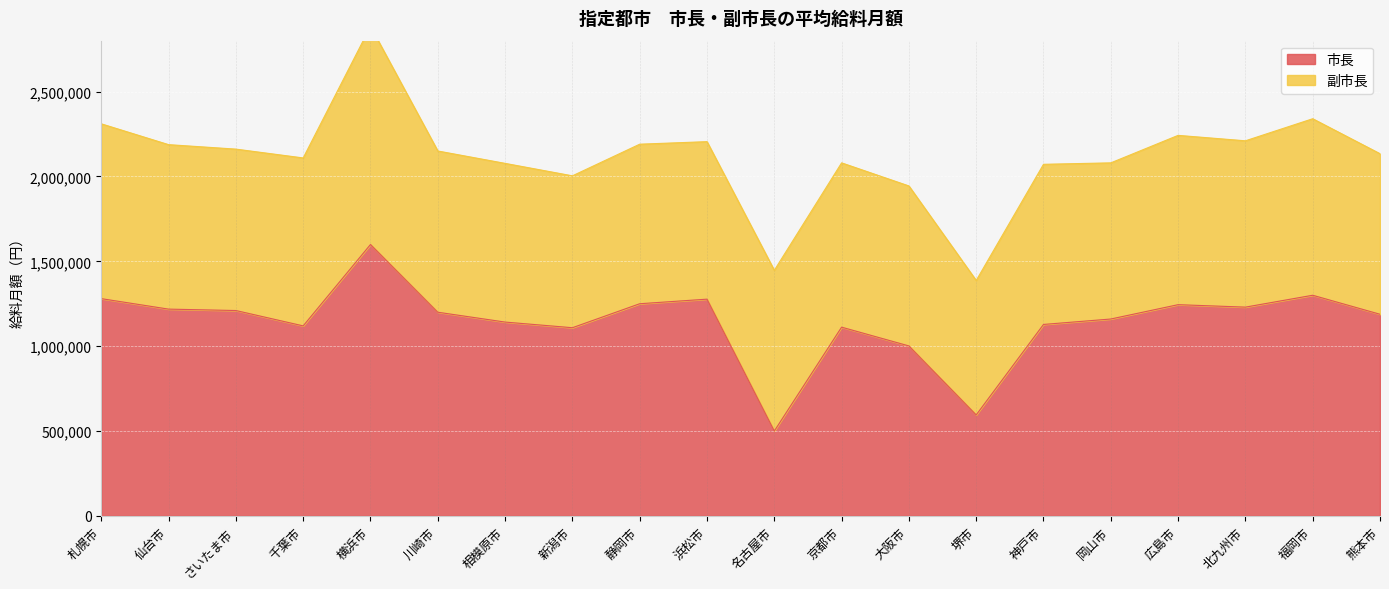

Where is the first local minimum?

千葉市